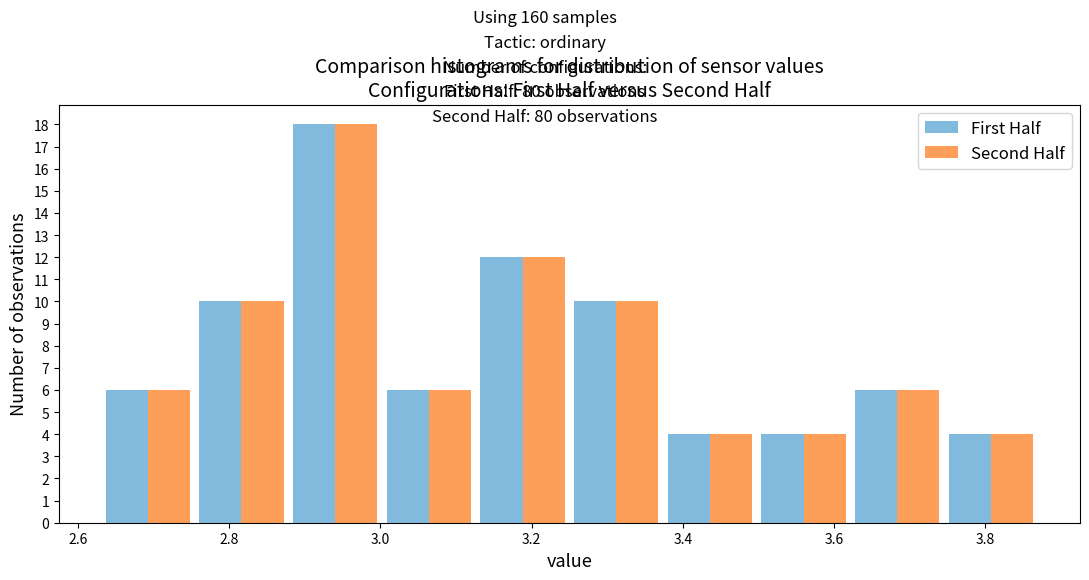

In the Second Half series, which range on the x-axis has the tallest bar?

2.878 to 3.002